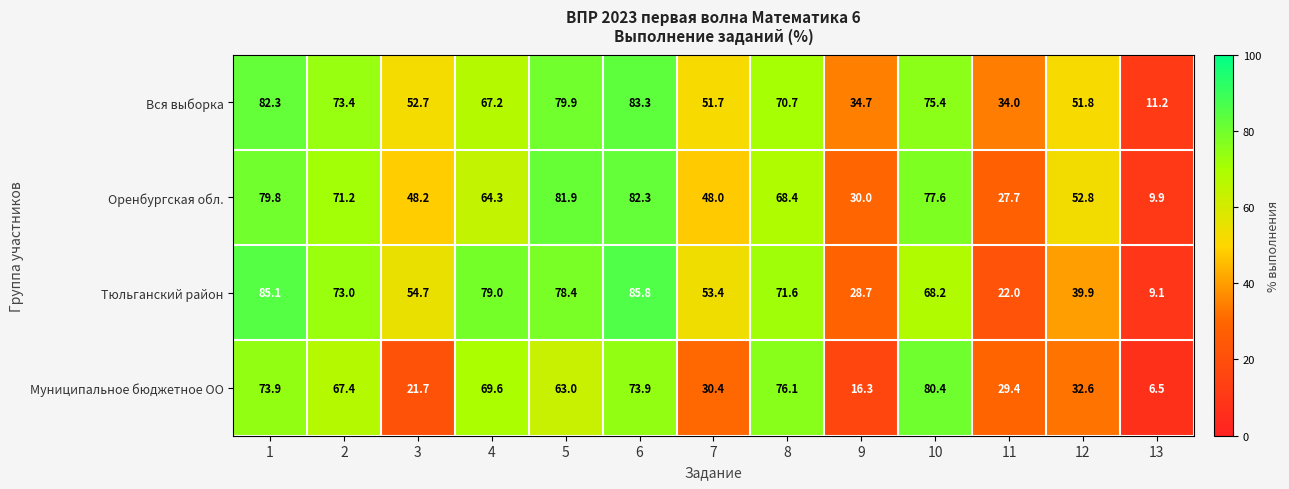

Which series has the largest range (max minus min)?

Тюльганский район